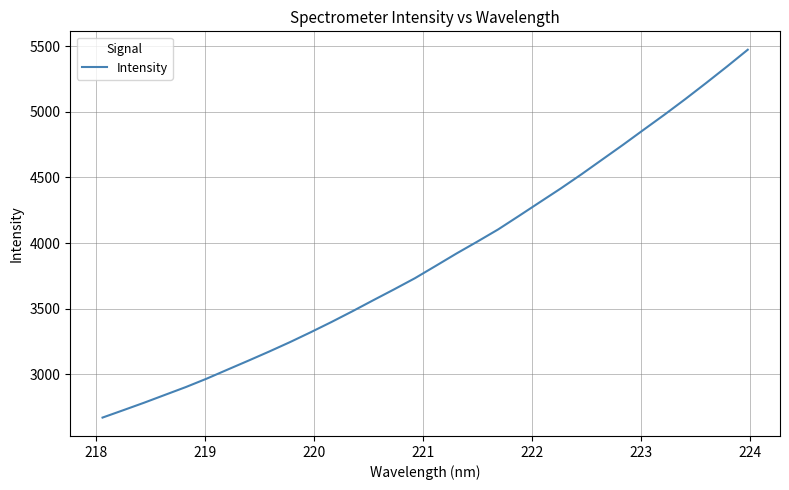

What is the maximum value shown in the chart?

5474.9